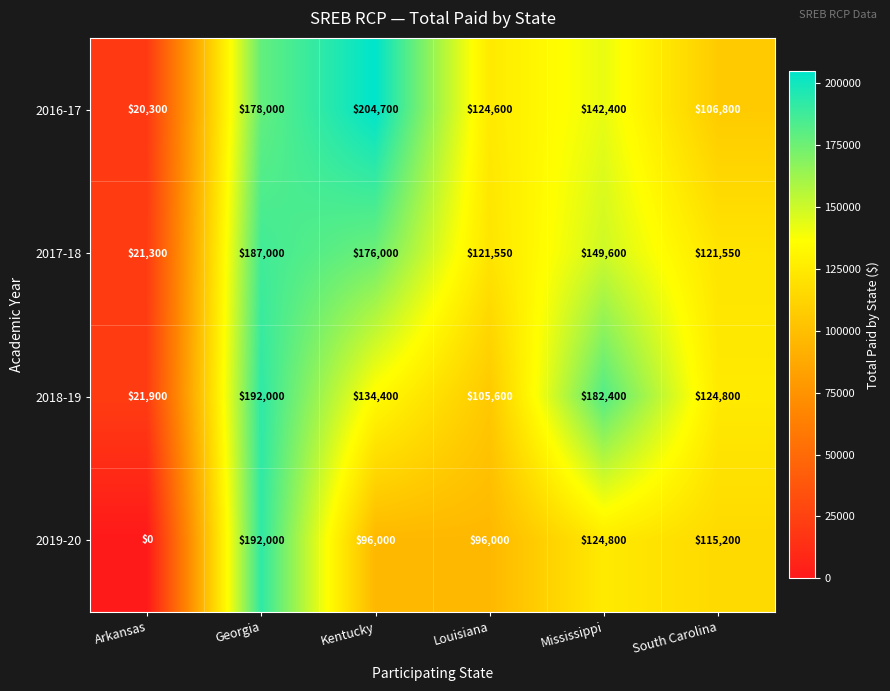

How many distinct data groups are displayed?

4